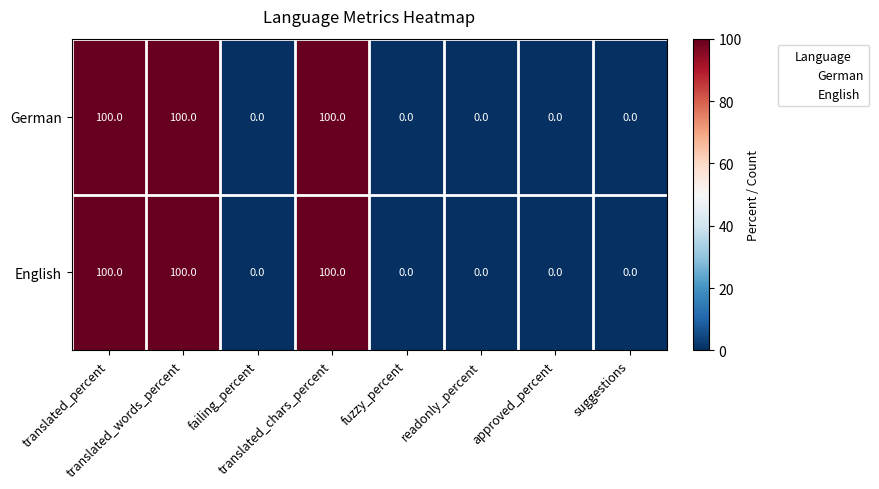

How many values in German are above zero?

3